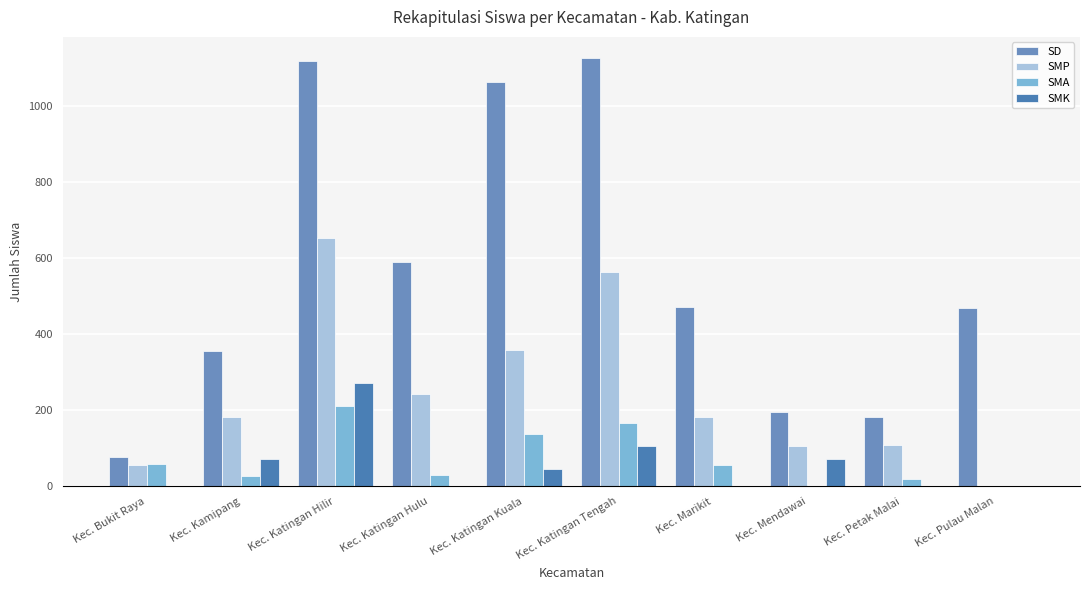

What are all the series names shown in the legend?

SD, SMP, SMA, SMK